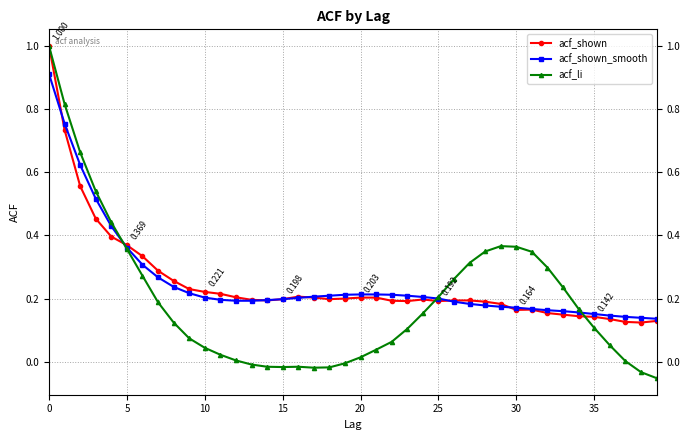

True or false: acf_shown has more than 0 interior local peaks.

True